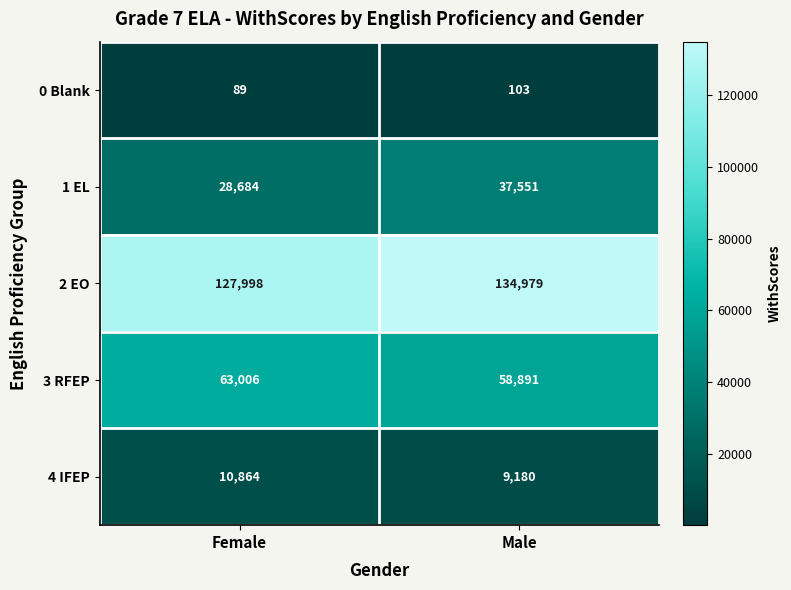

What is the difference between the maximum and minimum values in the 3 RFEP series?

4115